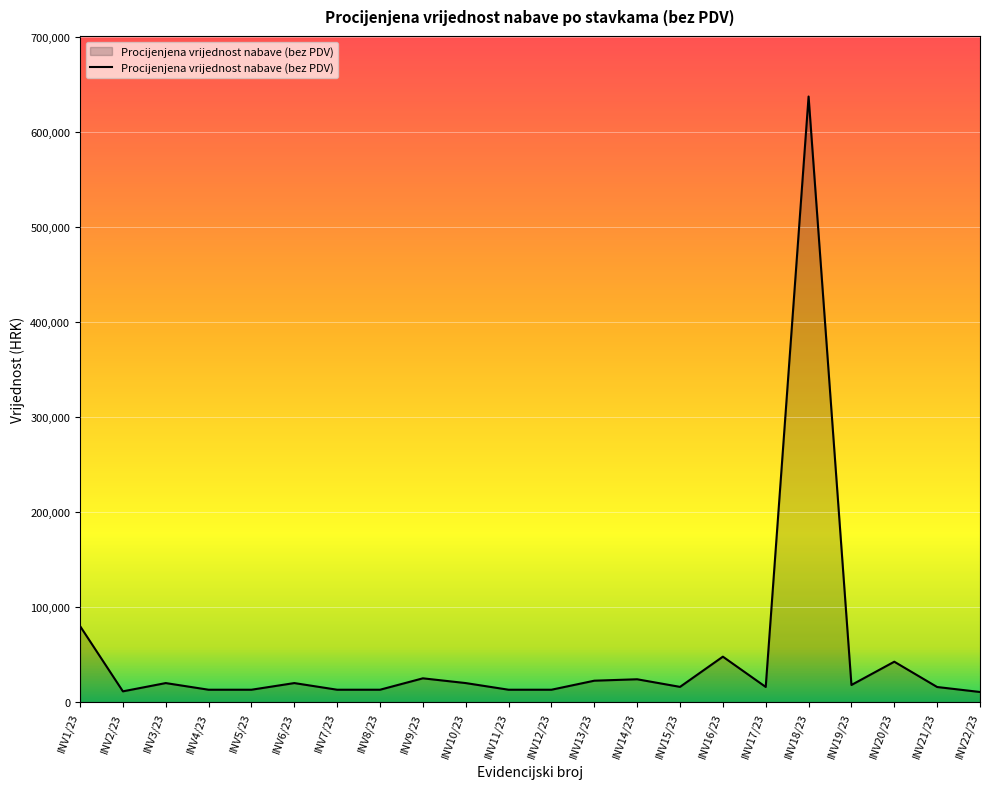

What is the difference between the second highest and second lowest values?

68700.0